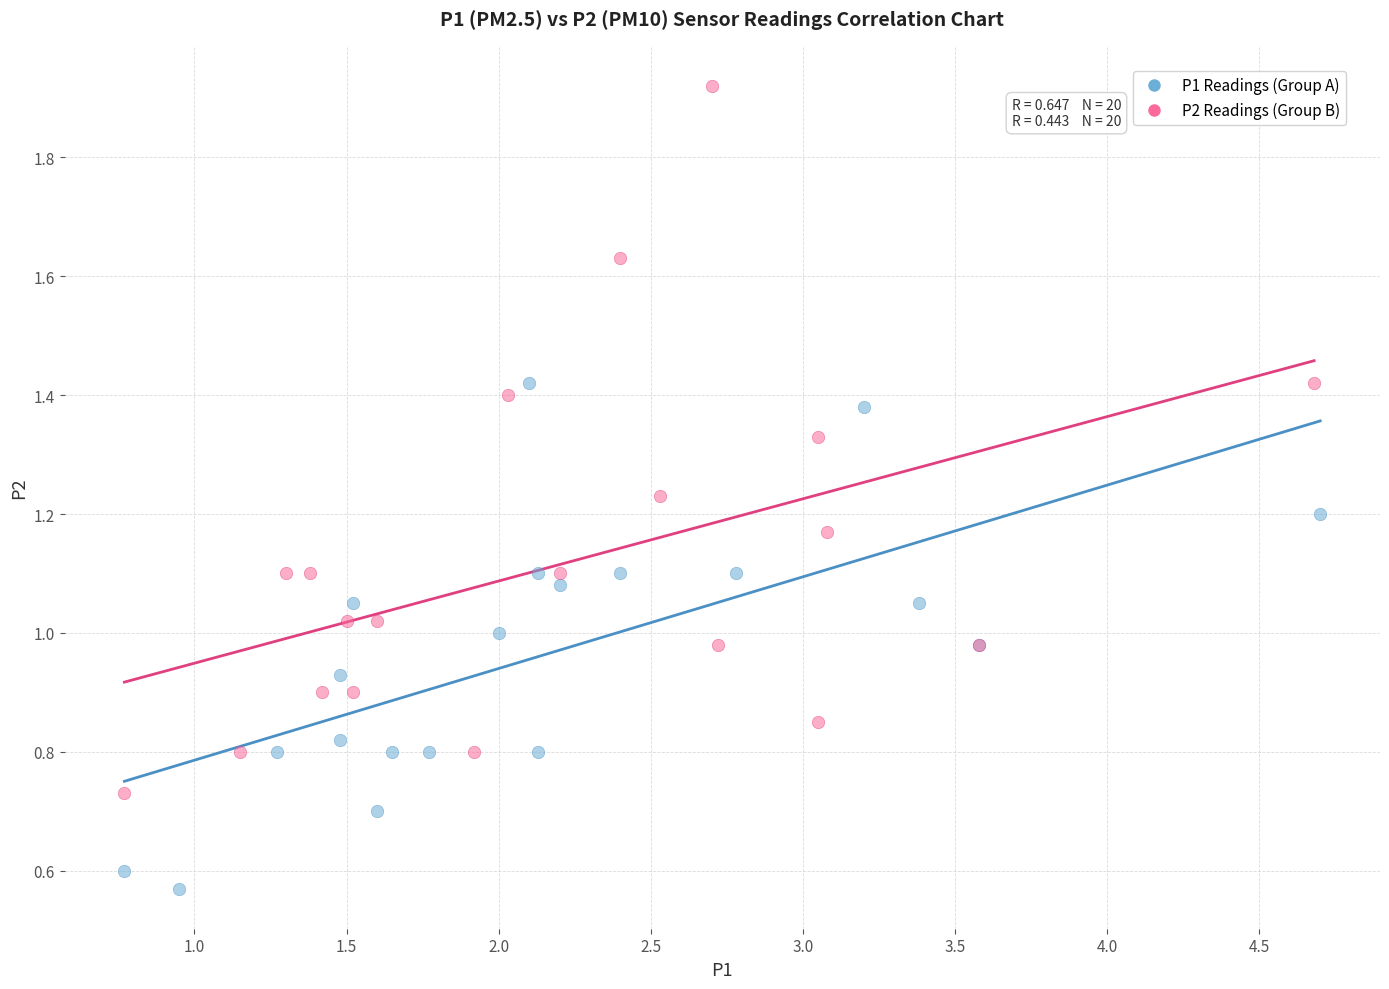

What are all the series names shown in the legend?

P1 Readings (Group A), P2 Readings (Group B)